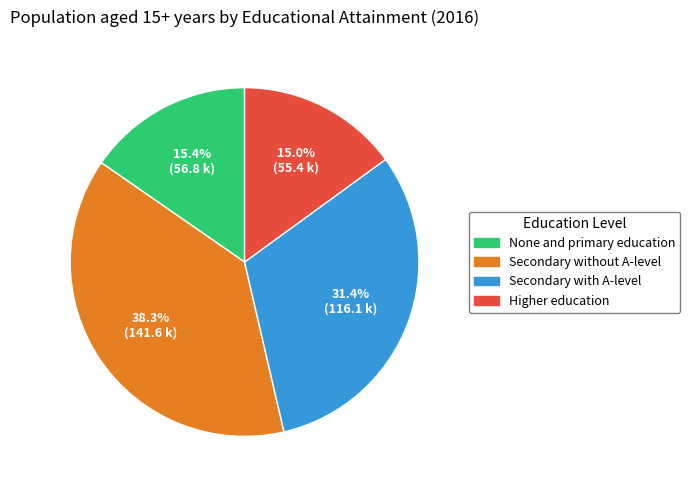

Is the sum of Secondary without A-level and Higher education greater than half?

Yes